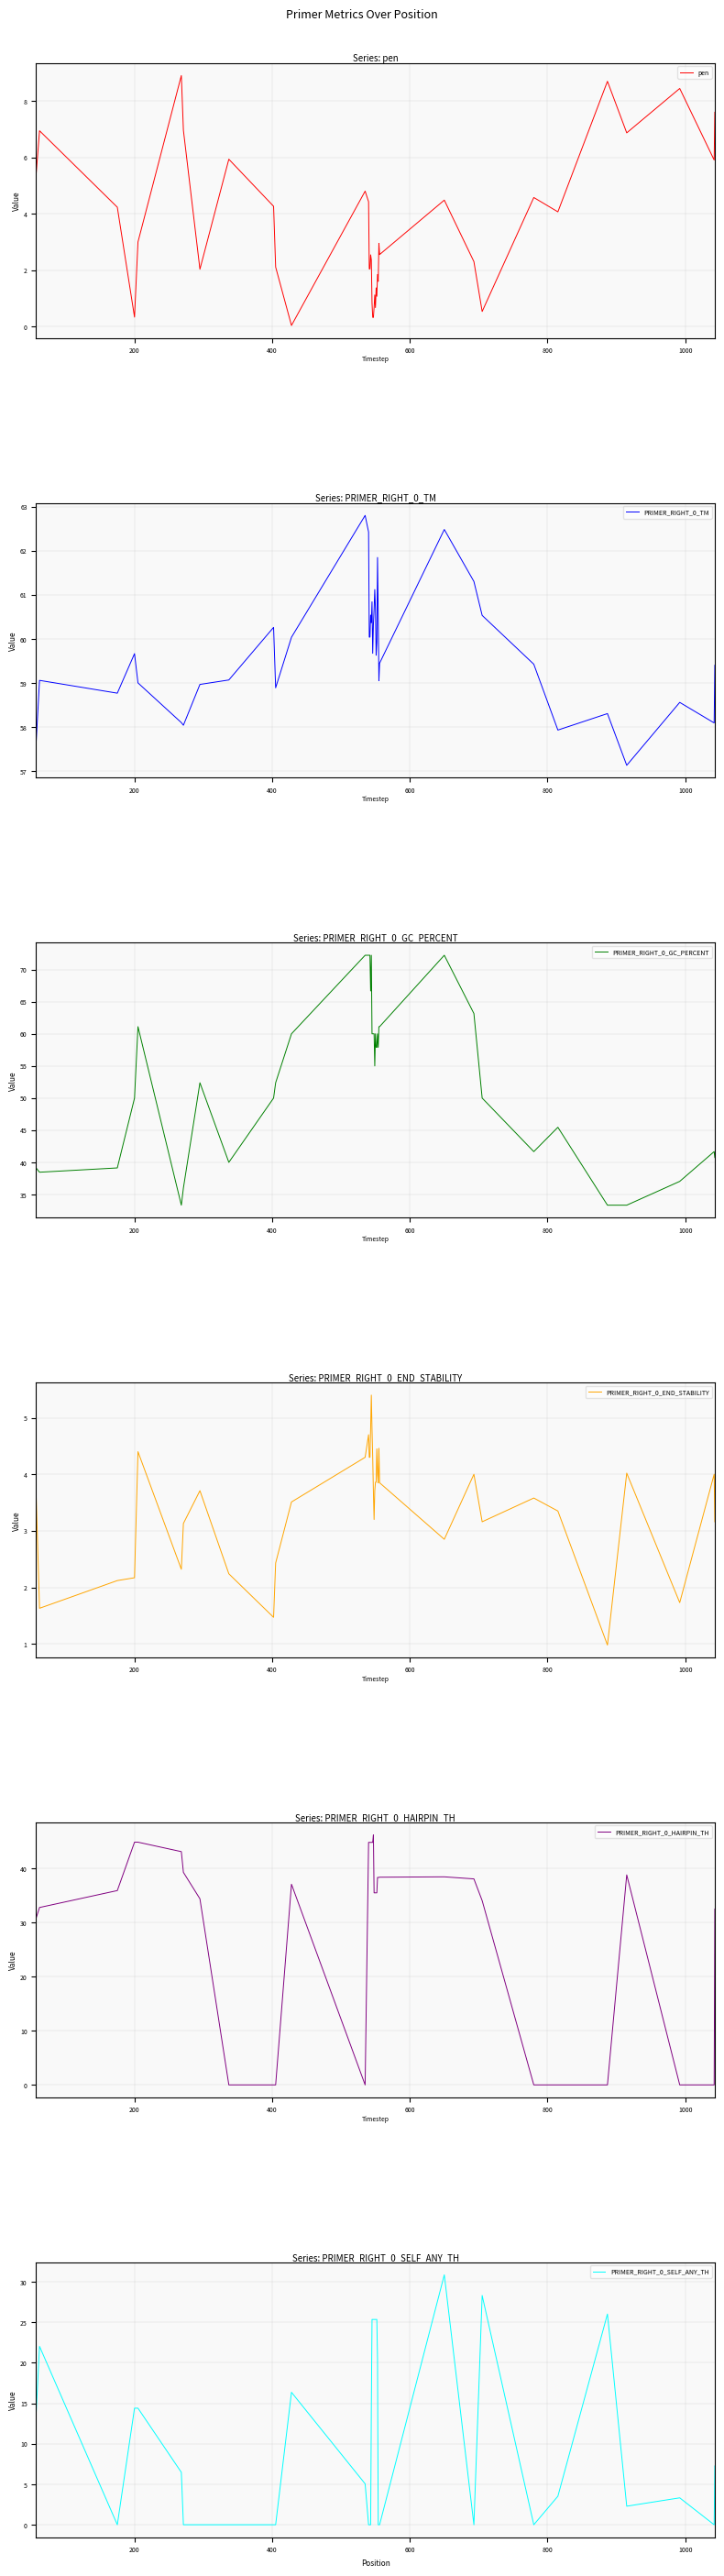

True or false: PRIMER_RIGHT_0_HAIRPIN_TH and PRIMER_RIGHT_0_TM cross at least once.

False